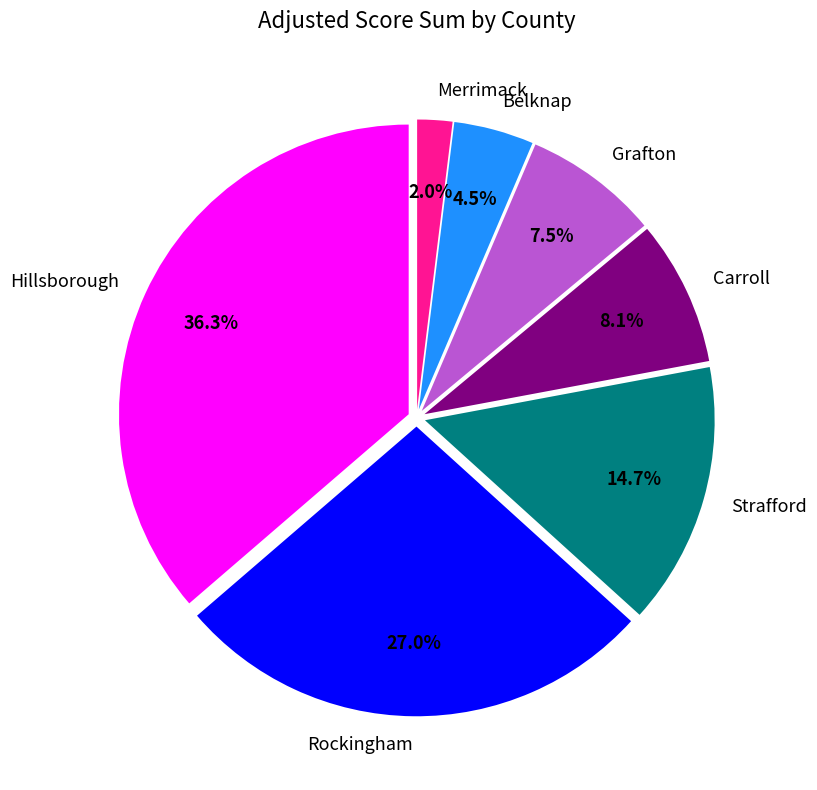

What portion of the pie excludes Hillsborough?

63.7%